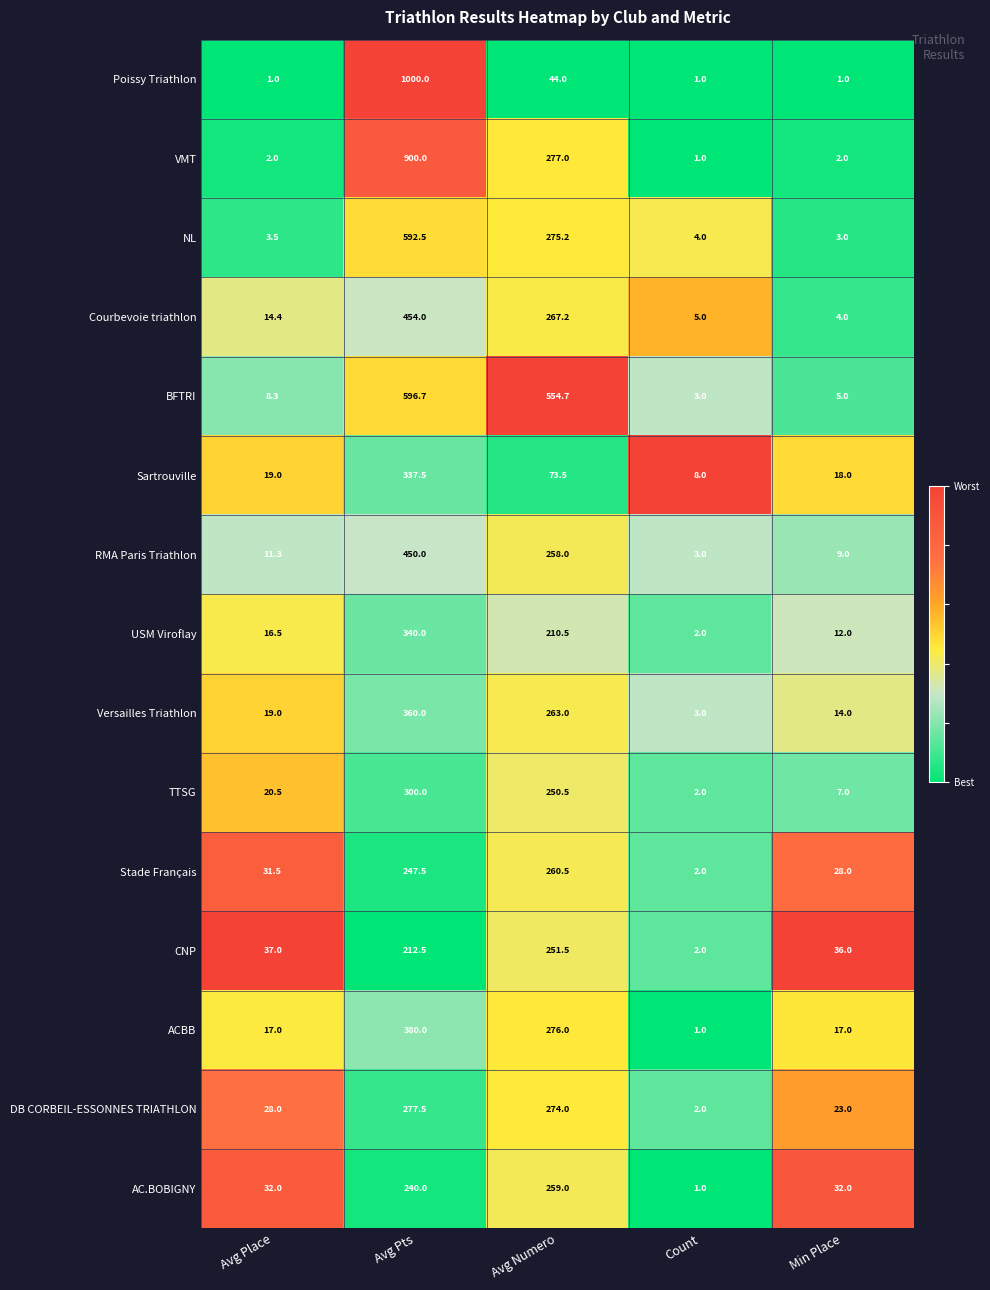

The Poissy Triathlon series shows 72.8 at Avg Numero. True or false?

False